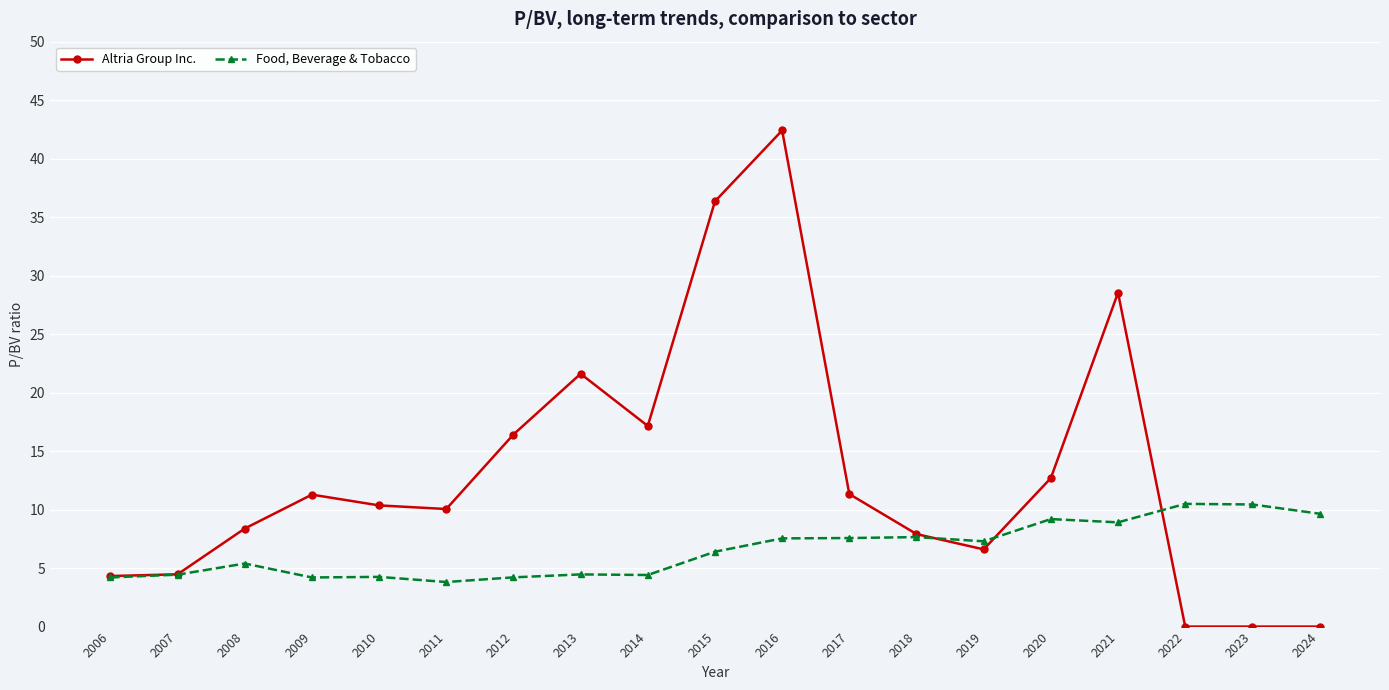

How many series are shown in this chart?

2